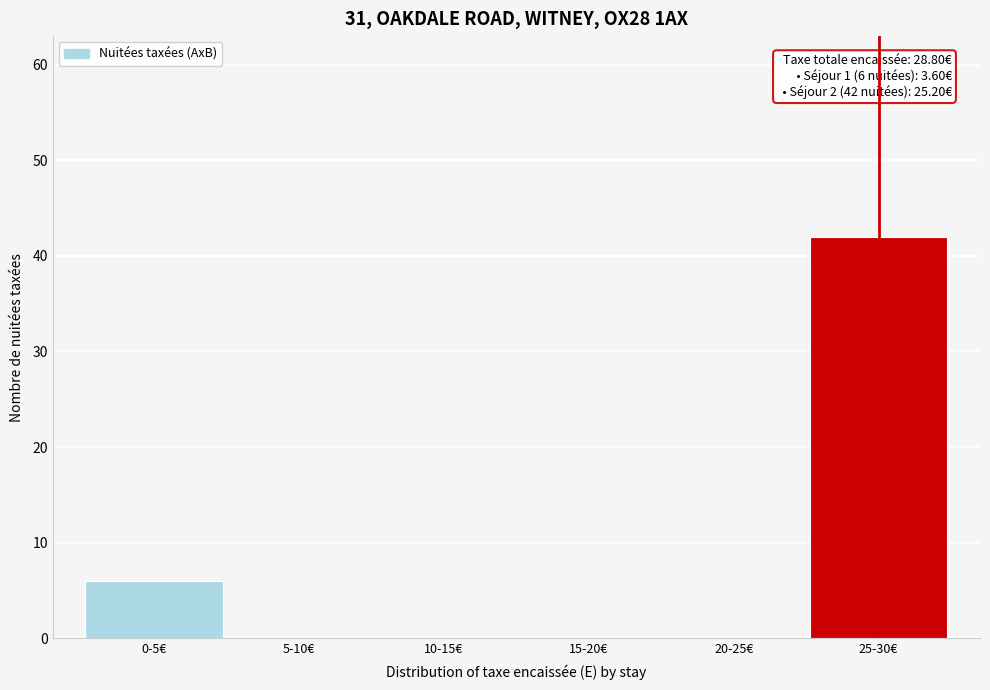

Reading right to left, extract all data points from this chart.

25-30€=42	20-25€=0	15-20€=0	10-15€=0	5-10€=0	0-5€=6